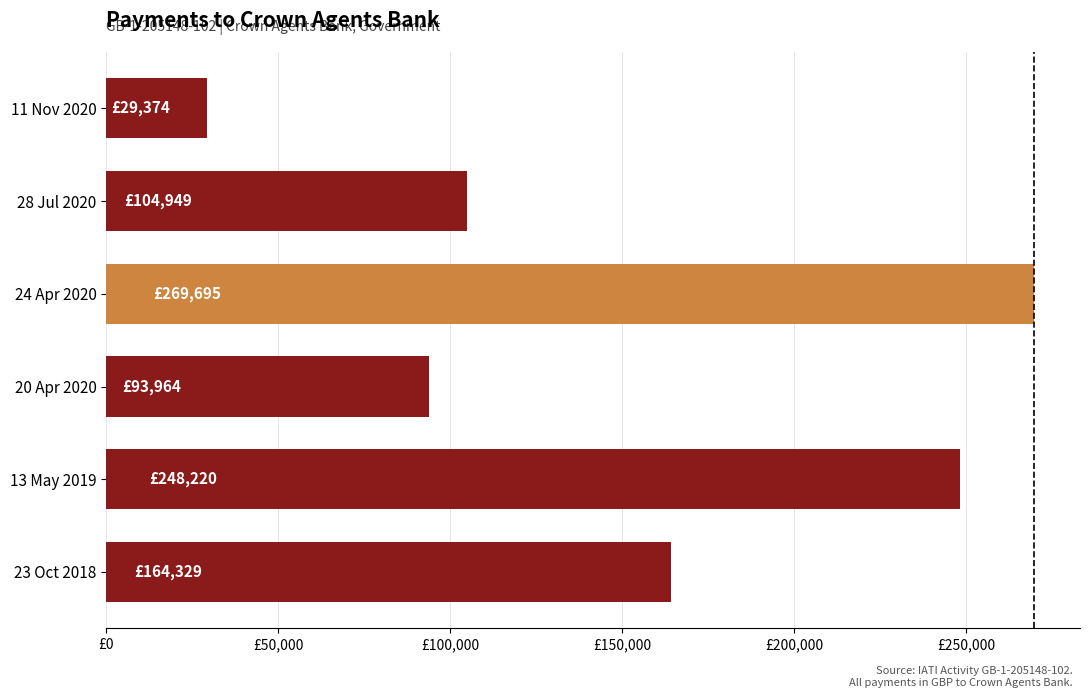

What is the minimum value shown in the chart?

29374